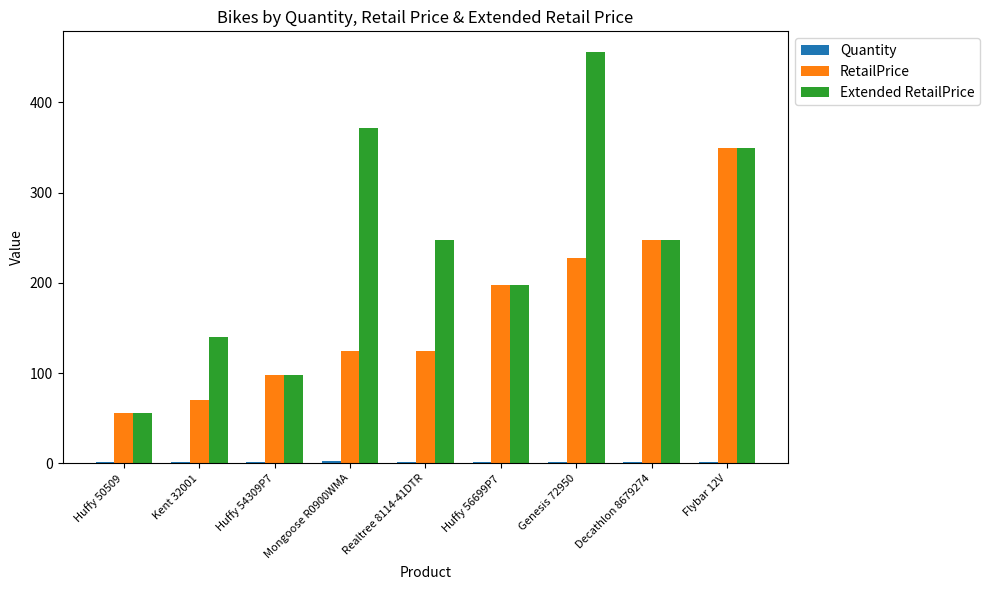

Which series has the largest total across all categories?

Extended RetailPrice